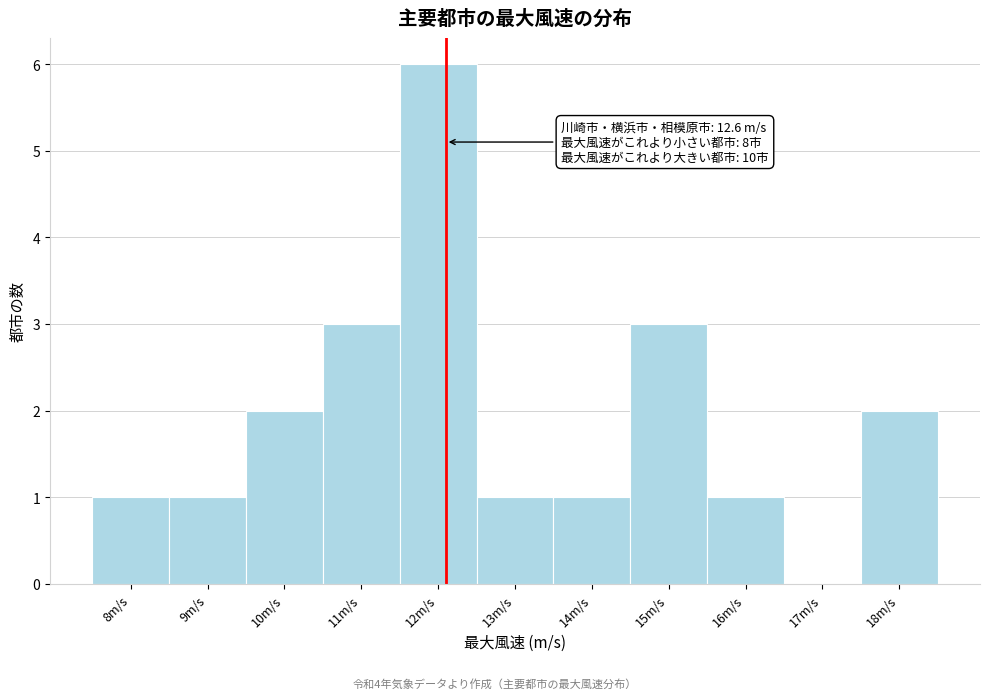

Reading left to right, list all the values displayed in this chart.

8m/s=1	9m/s=1	10m/s=2	11m/s=3	12m/s=6	13m/s=1	14m/s=1	15m/s=3	16m/s=1	17m/s=0	18m/s=2